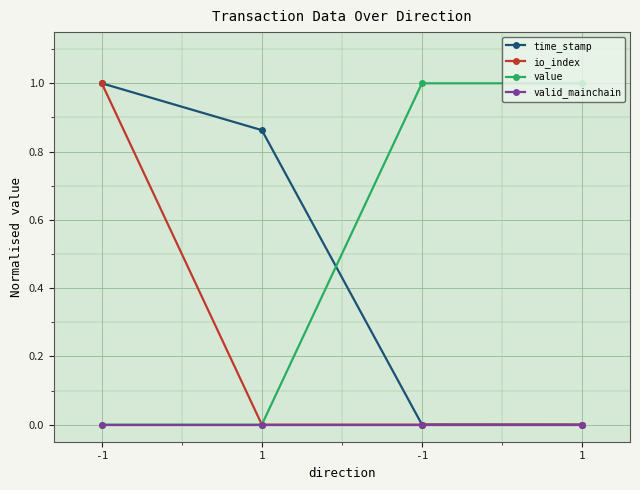

Rank the series at 1 from highest to lowest value.

time_stamp, io_index, value, valid_mainchain